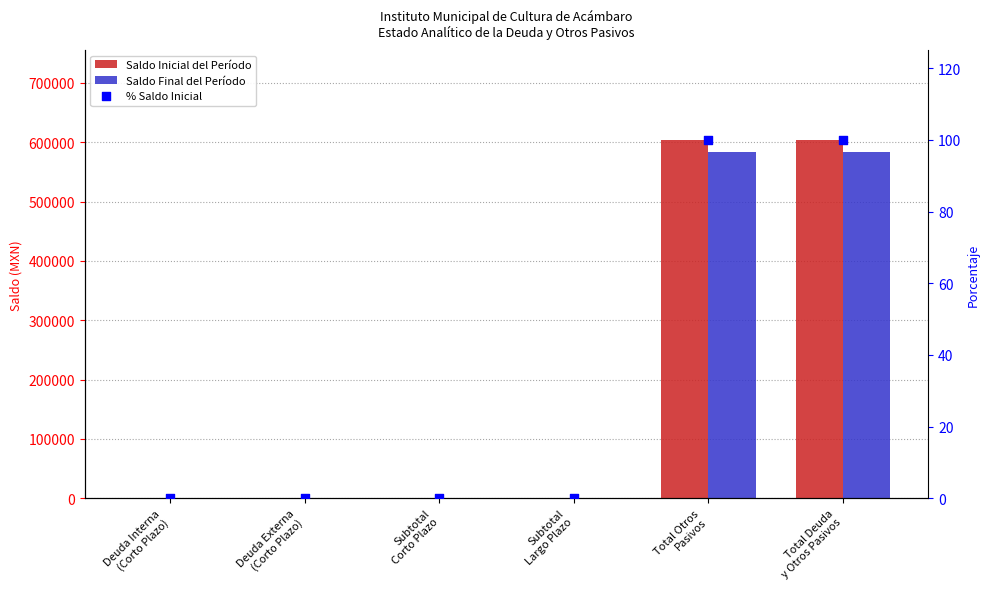

At which category is the sum across all series the highest?

Total Otros
Pasivos